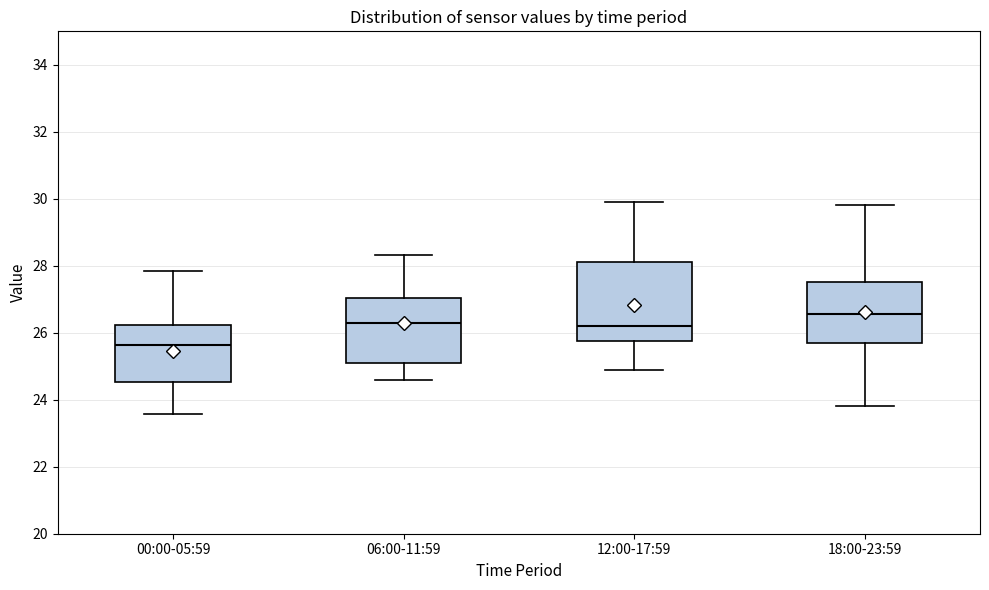

Which box is the tallest, from its lower edge to its upper edge?

12:00-17:59